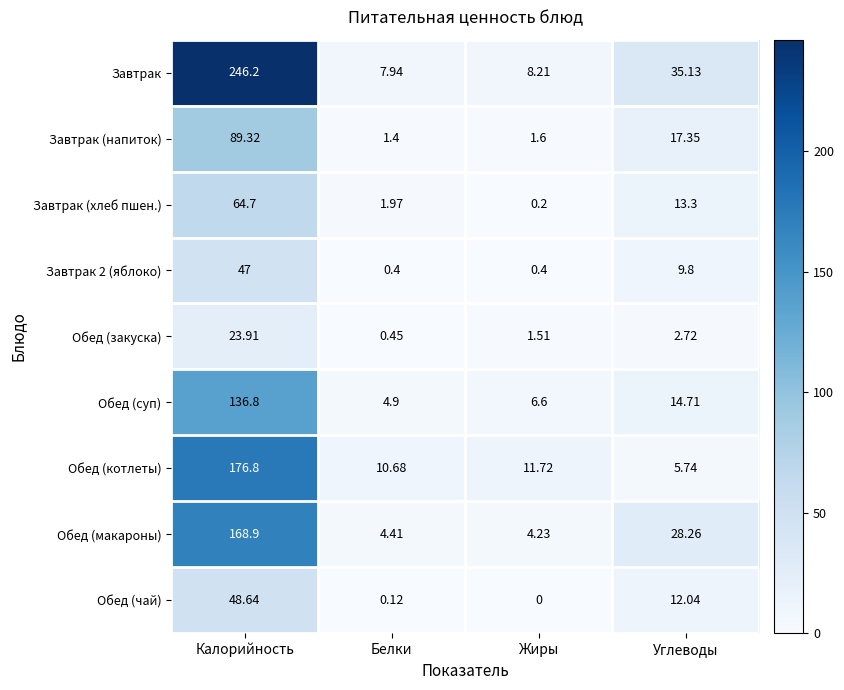

At which label does Завтрак (напиток) reach its peak?

Калорийность